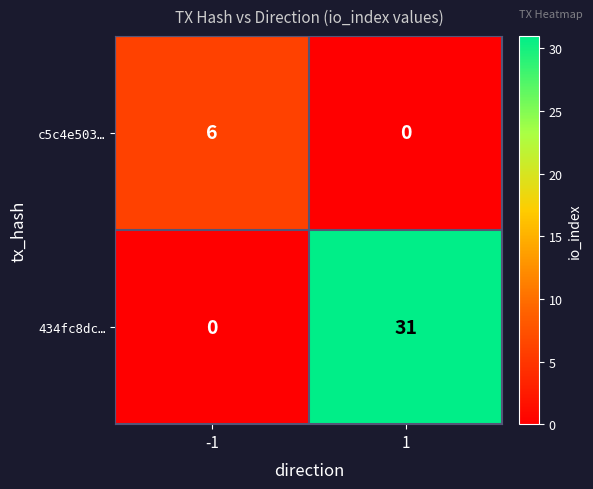

What is the difference between the maximum and minimum values in the 434fc8dc… series?

31